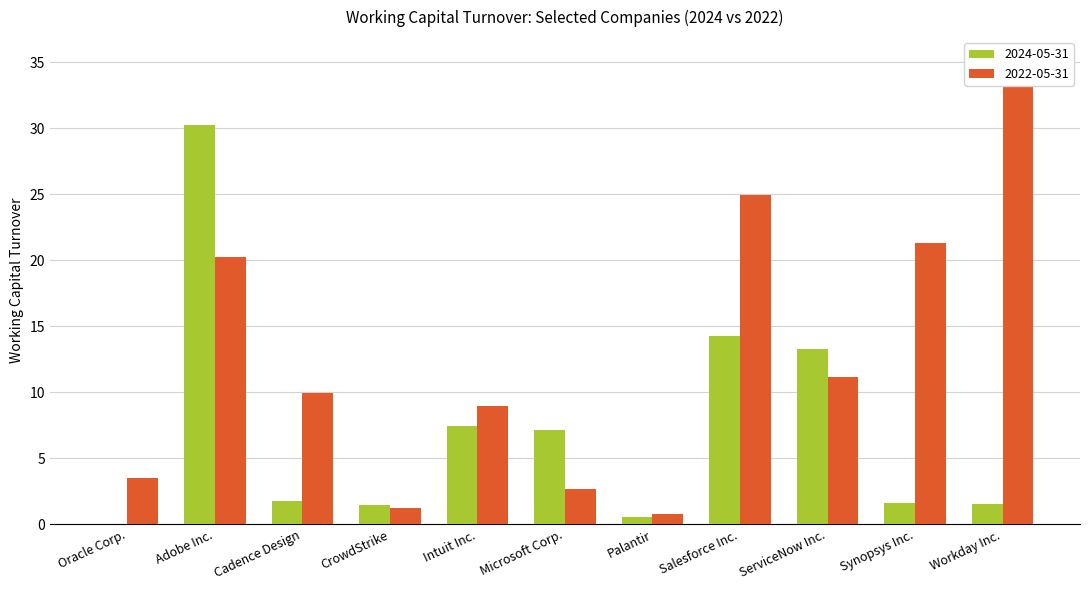

What is the label of the 1st bar from the right?

Workday Inc.